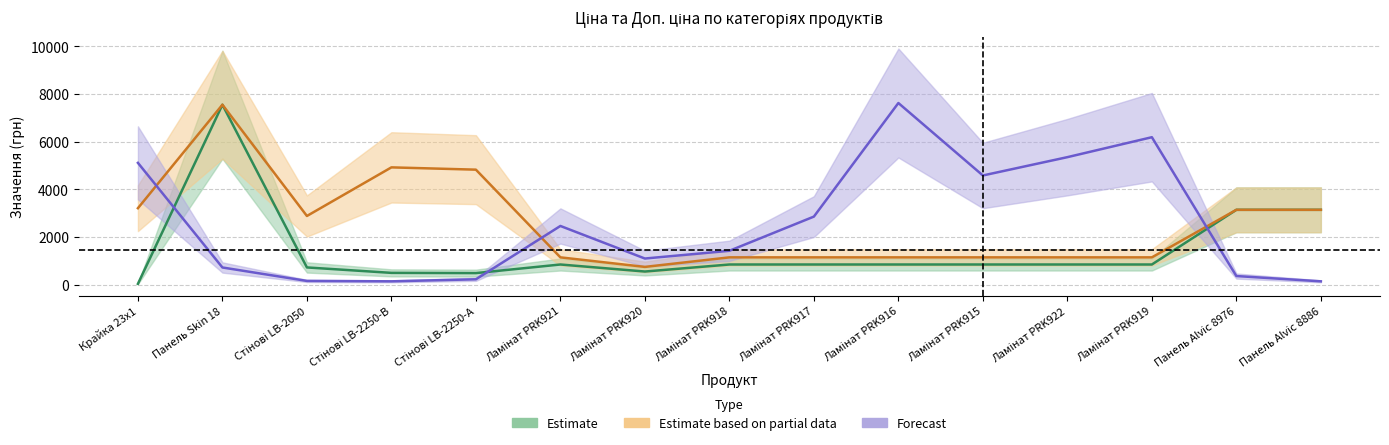

How many lines are shown in the chart?

3